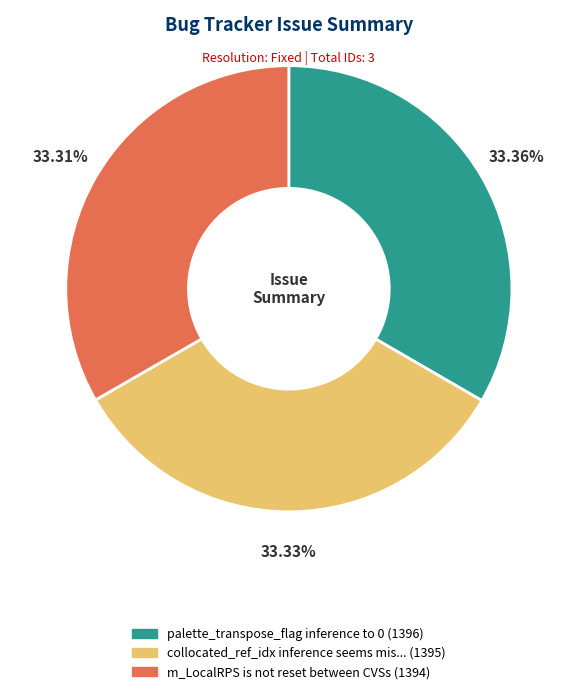

Is there a majority slice in this chart?

No